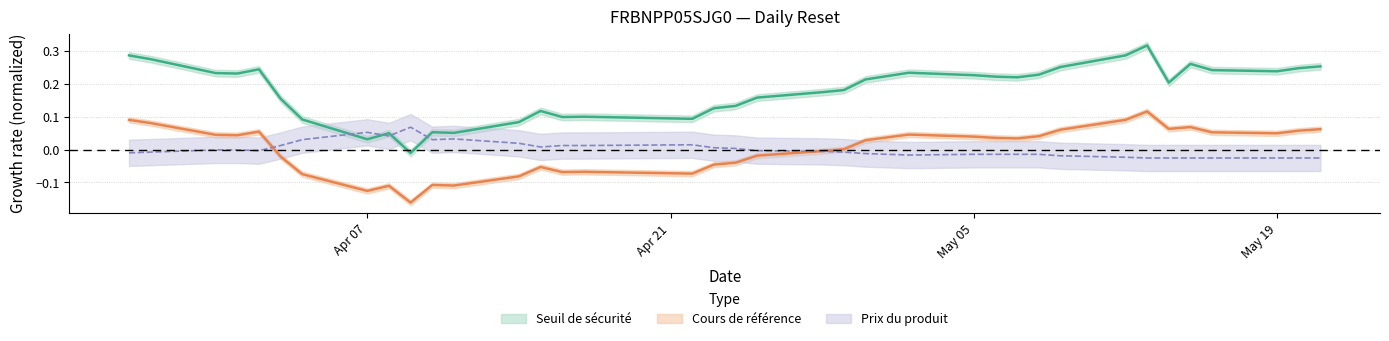

Which has a higher value, 2025-04-29 or 2025-05-15?

2025-05-15